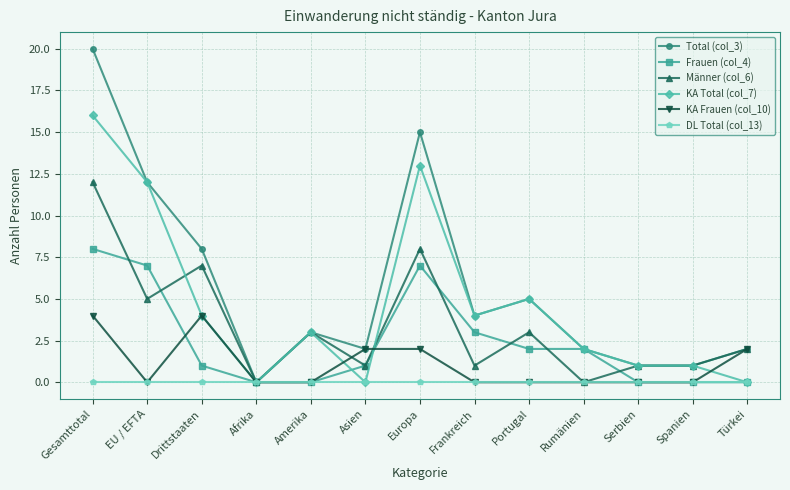

What is the maximum value for KA Total (col_7)?

16